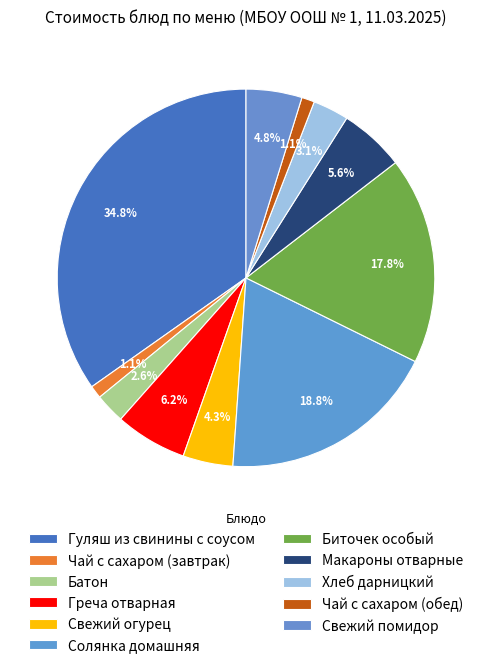

To the nearest percent, what portion does Хлеб дарницкий represent?

3%